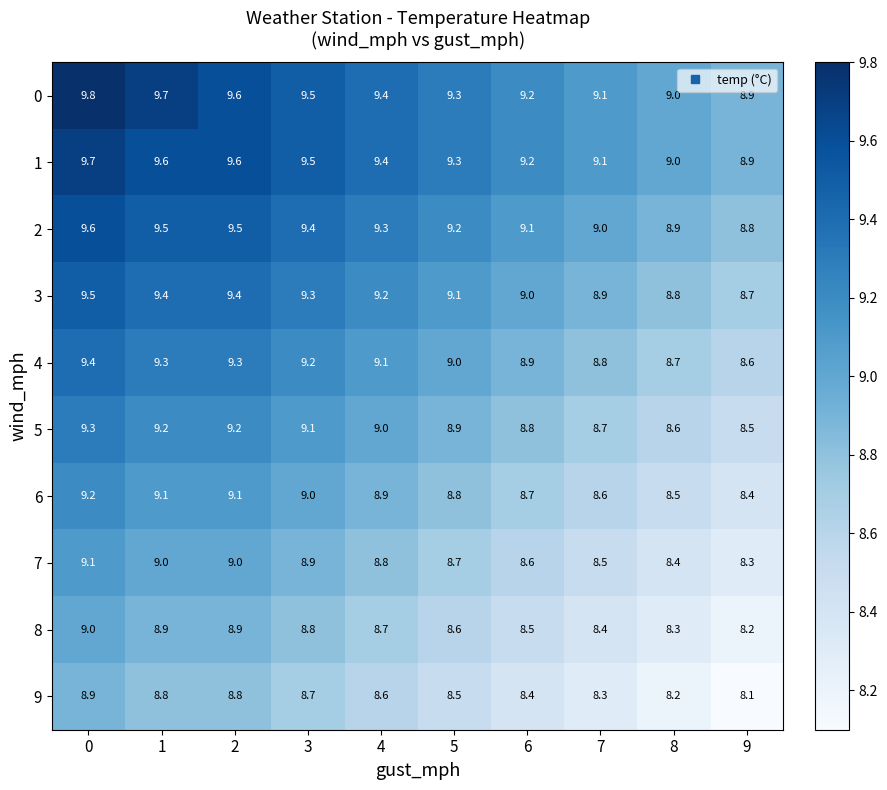

Which series has the largest range (max minus min)?

0